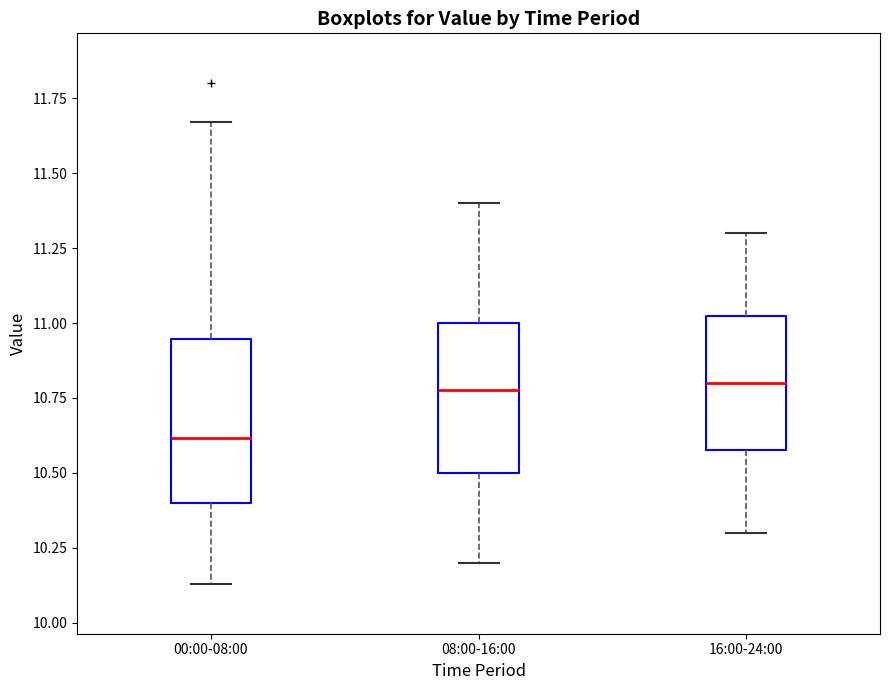

Where does the upper whisker of the box for 00:00-08:00 end on the y-axis? The values are not printed on the chart, so give them approximately, as read against the axis.

11.65